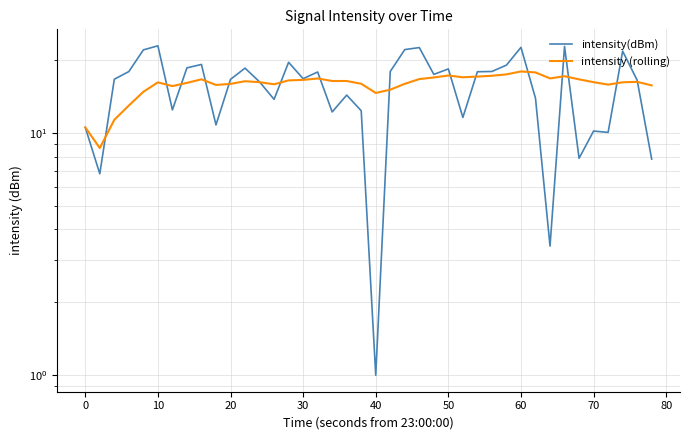

True or false: intensity(dBm) has more than 1 interior local peaks.

True